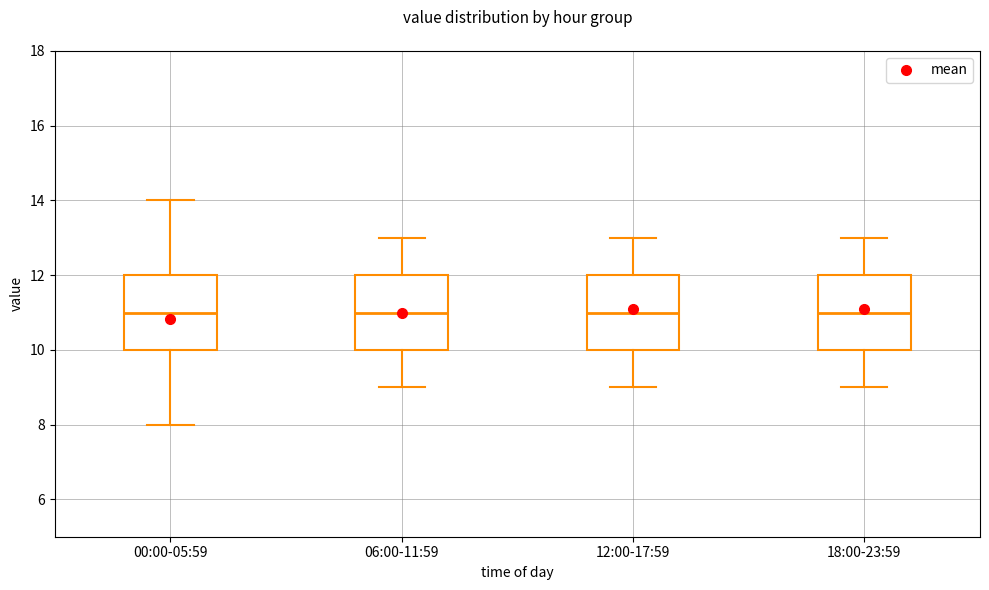

Reading left to right, read every box against the y-axis: the position of its median line, the range the box covers, and the ends of its whiskers. The values are not printed on the chart, so give them approximately, as read against the axis.

00:00-05:59: median 11, box 10 to 12, whiskers 8 to 14
06:00-11:59: median 11, box 10 to 12, whiskers 9 to 13
12:00-17:59: median 11, box 10 to 12, whiskers 9 to 13
18:00-23:59: median 11, box 10 to 12, whiskers 9 to 13